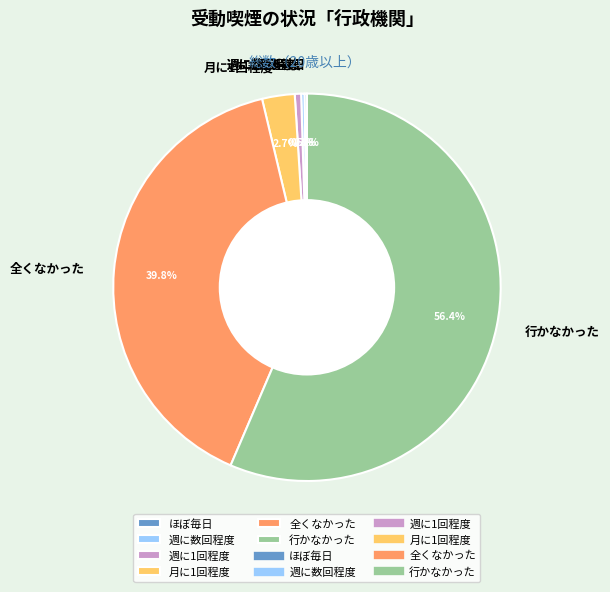

Which category has the biggest portion of the pie?

行かなかった